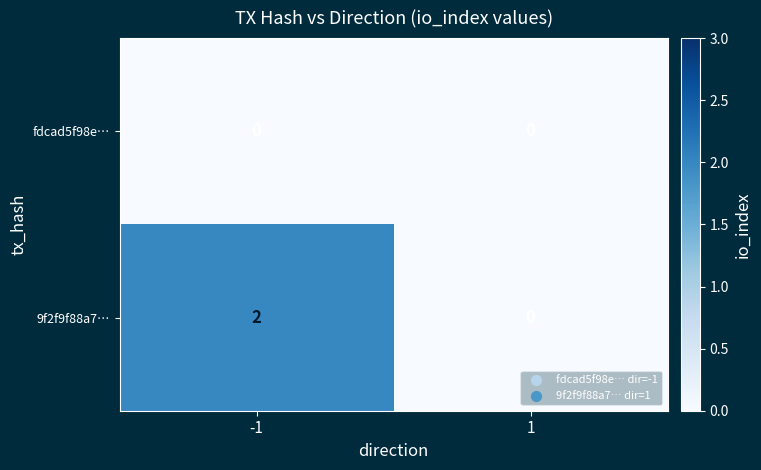

Which series has the largest total across all categories?

9f2f9f88a7…